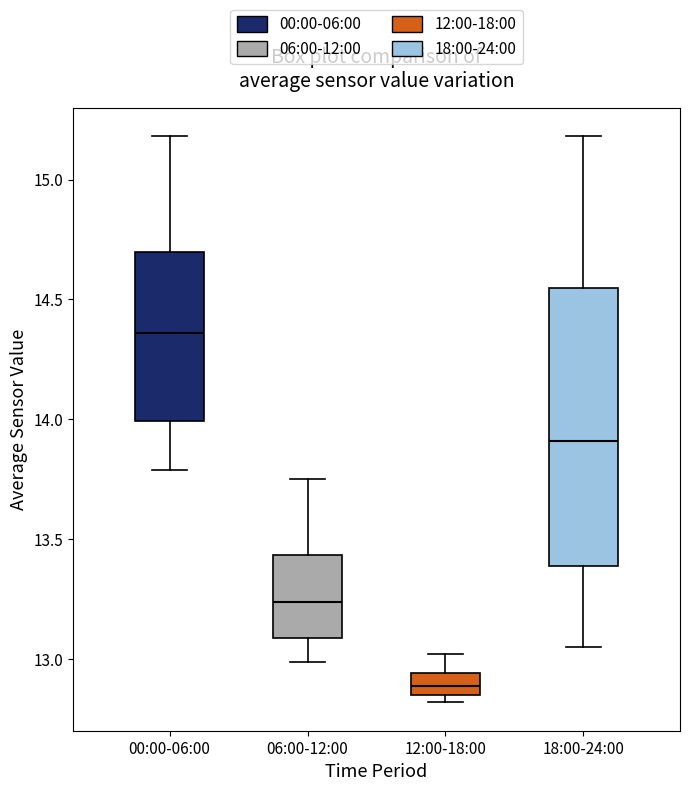

Which box has the highest median line?

00:00-06:00